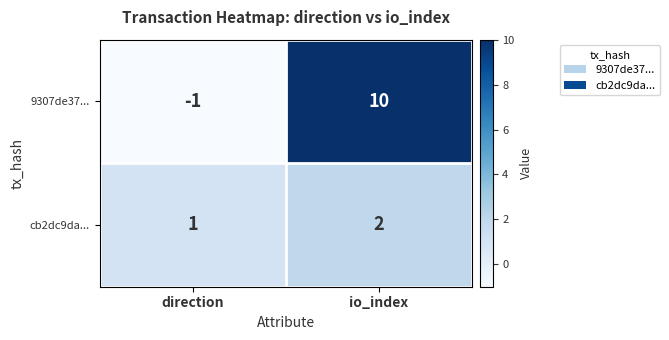

What is the greatest value displayed?

10